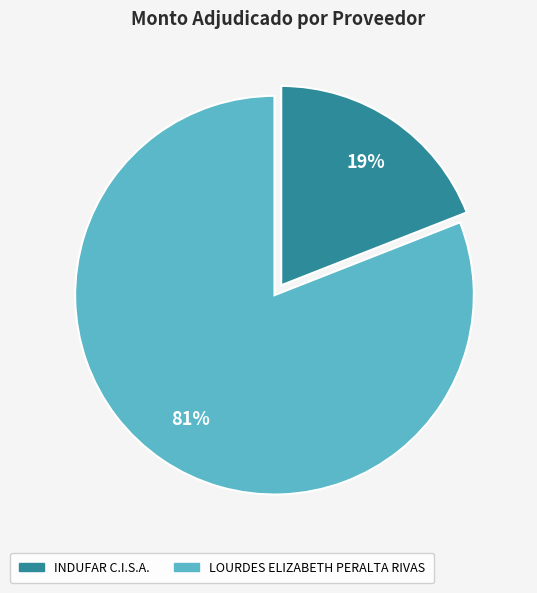

Approximately how many times larger is the value at INDUFAR C.I.S.A. compared to LOURDES ELIZABETH PERALTA RIVAS?

0.2